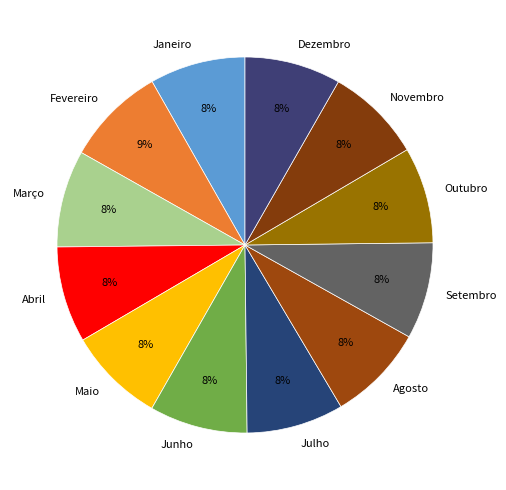

To the nearest percent, what percentage of the pie is Junho?

8%